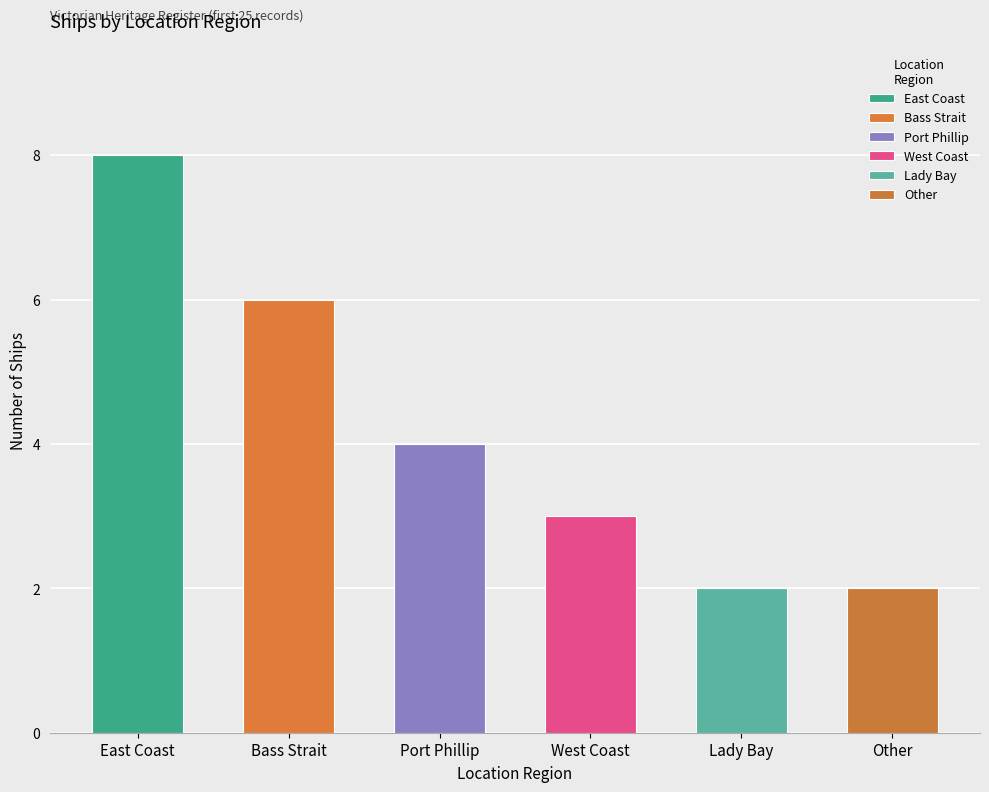

What is the average value?

4